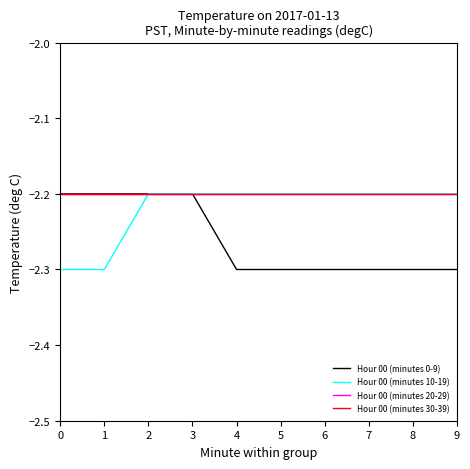

Reading left to right, extract all data points from this chart.

Hour 00 (minutes 0-9): 0=-2.2	1=-2.2	2=-2.2	3=-2.2	4=-2.3	5=-2.3	6=-2.3	7=-2.3	8=-2.3	9=-2.3
Hour 00 (minutes 10-19): 0=-2.3	1=-2.3	2=-2.2	3=-2.2	4=-2.2	5=-2.2	6=-2.2	7=-2.2	8=-2.2	9=-2.2
Hour 00 (minutes 20-29): 0=-2.2	1=-2.2	2=-2.2	3=-2.2	4=-2.2	5=-2.2	6=-2.2	7=-2.2	8=-2.2	9=-2.2
Hour 00 (minutes 30-39): 0=-2.2	1=-2.2	2=-2.2	3=-2.2	4=-2.2	5=-2.2	6=-2.2	7=-2.2	8=-2.2	9=-2.2